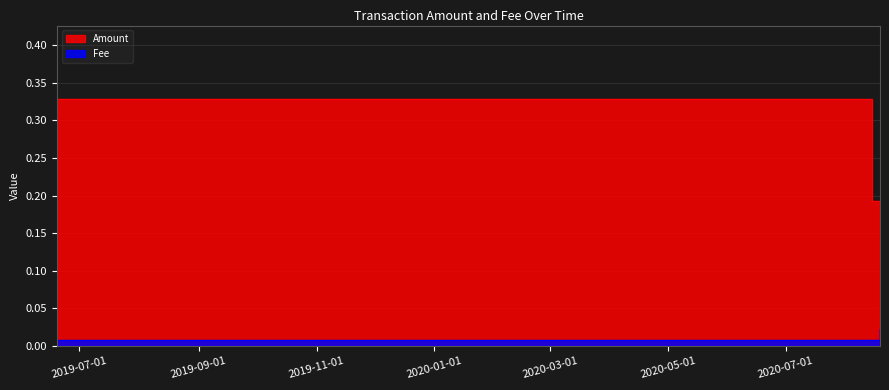

Between 2019-06-19 11:21:07 and 2020-08-14 20:03:44, which is larger?

2019-06-19 11:21:07